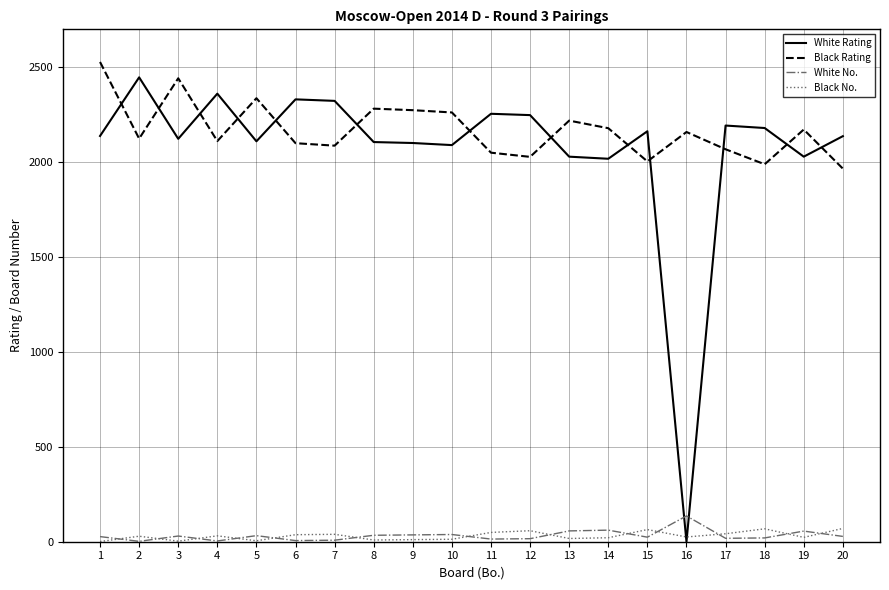

Which series has the largest range (max minus min)?

White Rating